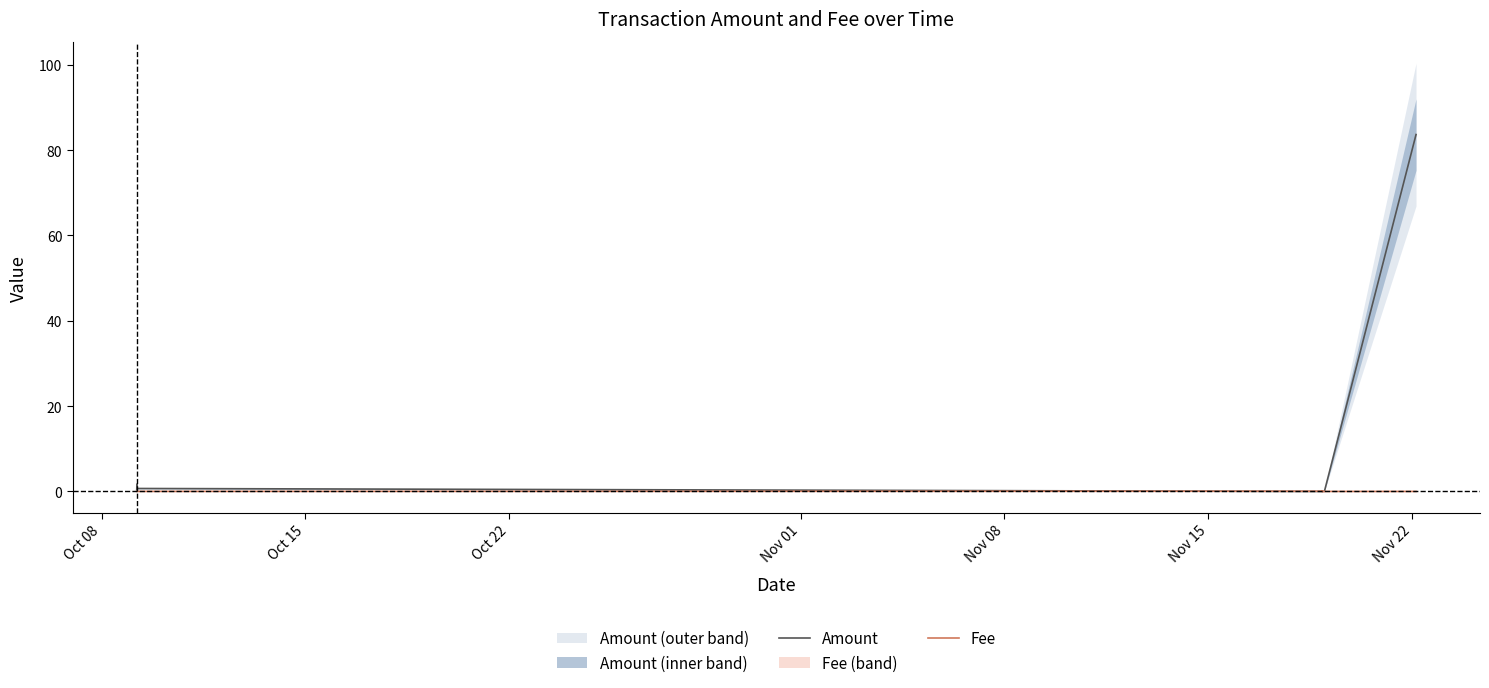

What is the maximum value shown in the chart?

83.7